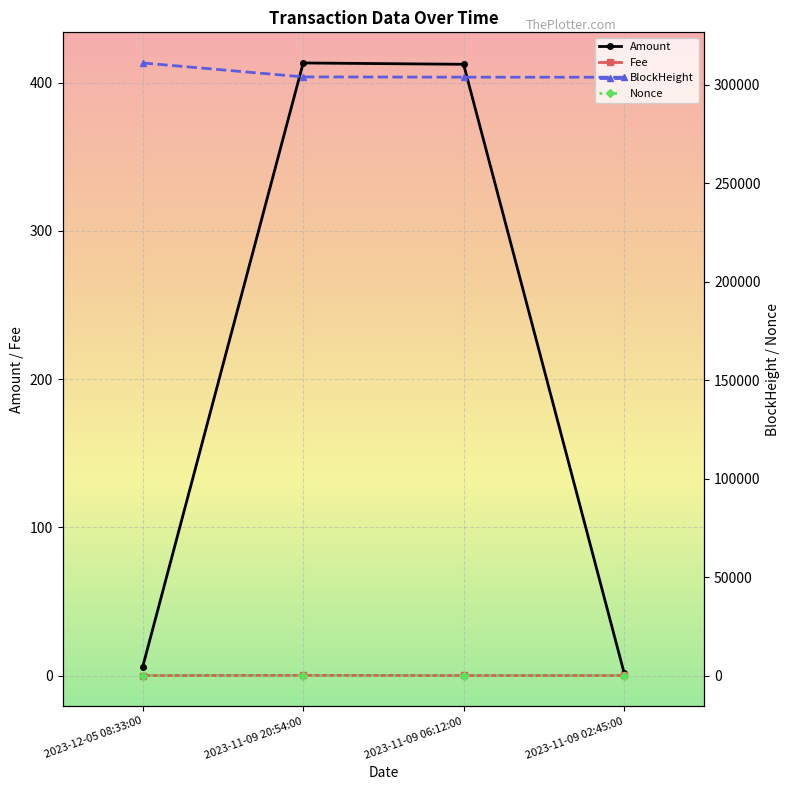

Which series has the largest total across all categories?

BlockHeight